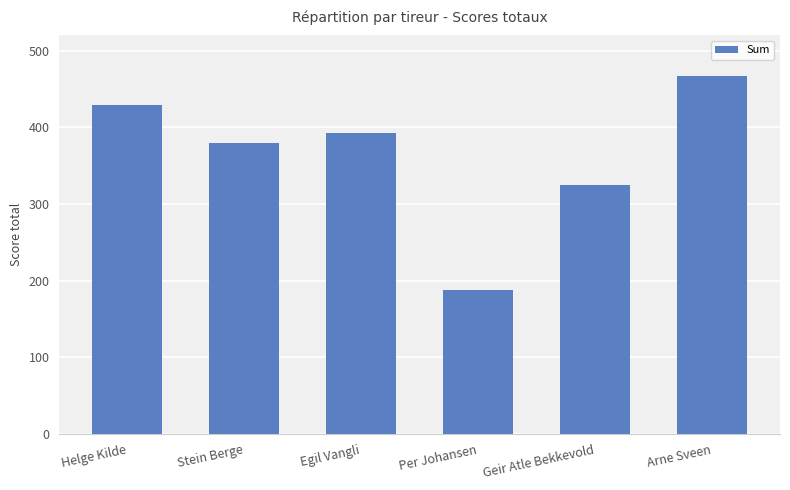

The value at Arne Sveen is 467. True or false?

True